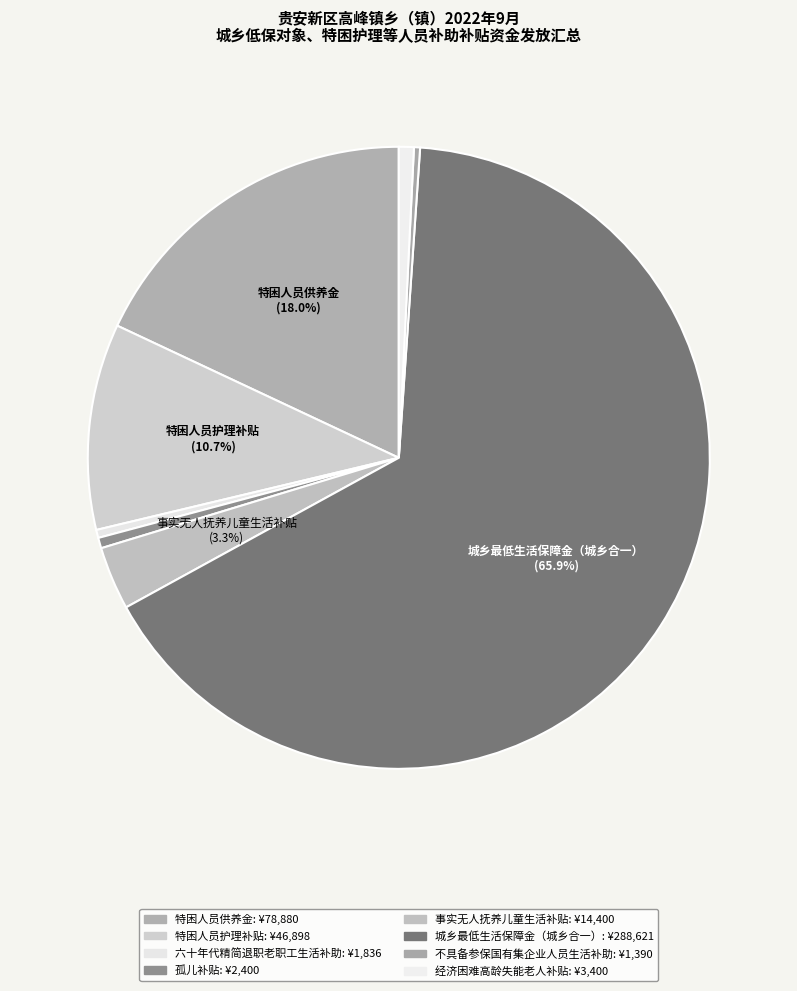

Rank the categories by value from lowest to highest.

不具备参保国有集企业人员生活补助, 六十年代精简退职老职工生活补助, 孤儿补贴, 经济困难高龄失能老人补贴, 事实无人抚养儿童生活补贴, 特困人员护理补贴, 特困人员供养金, 城乡最低生活保障金（城乡合一）